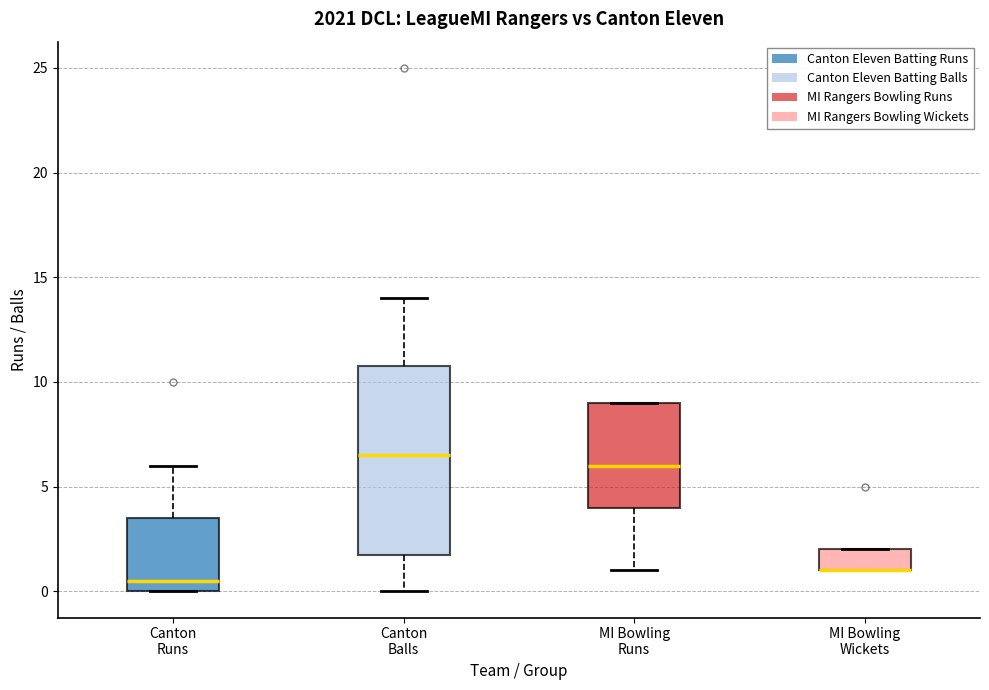

Comparing the boxes themselves (not the whiskers), which one is the tallest?

Canton Balls